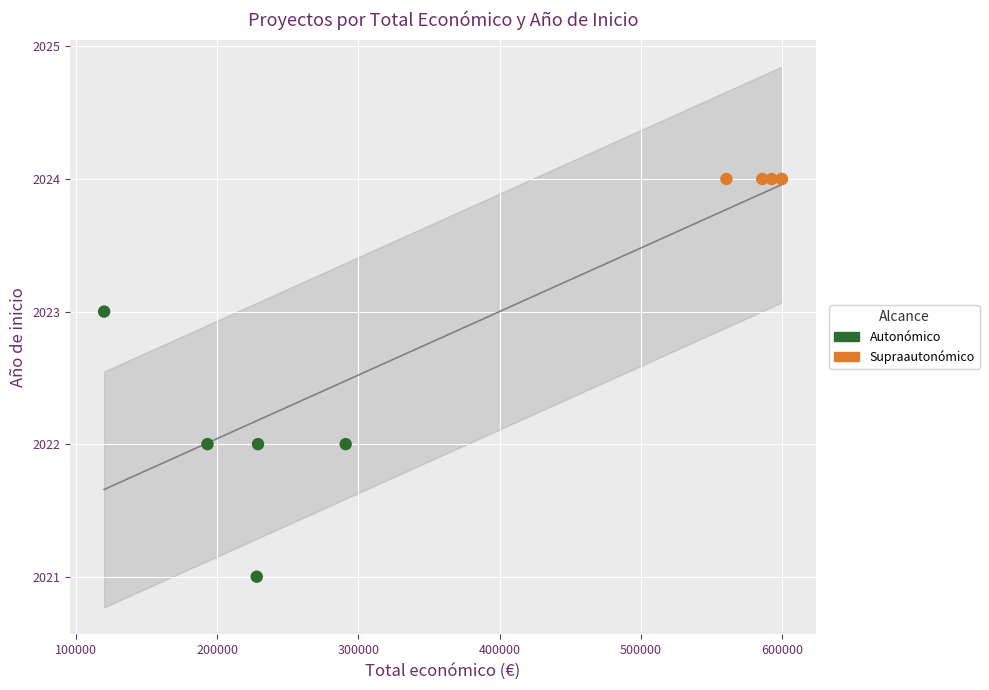

What are all the series names shown in the legend?

Autonómico, Supraautonómico